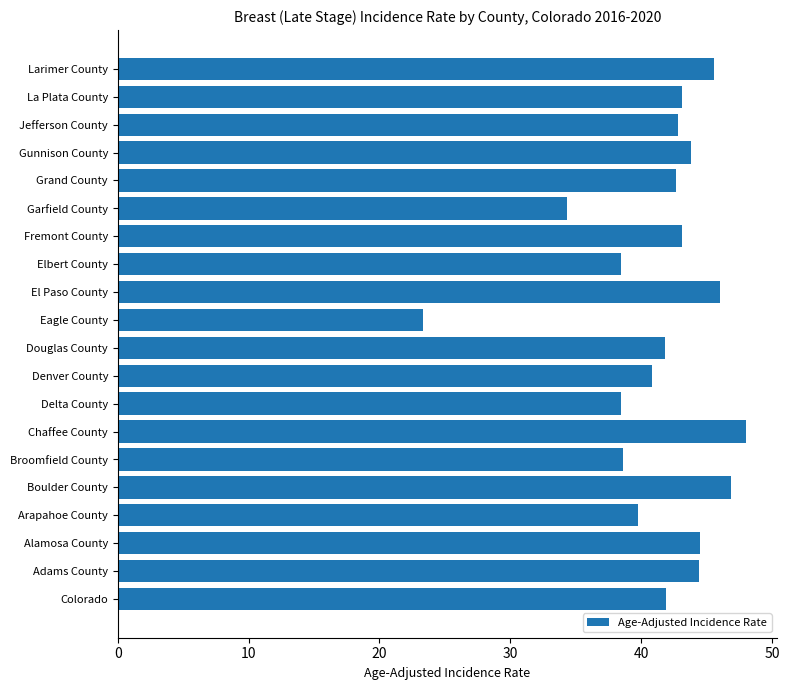

At which label is the value closest to 35?

Garfield County